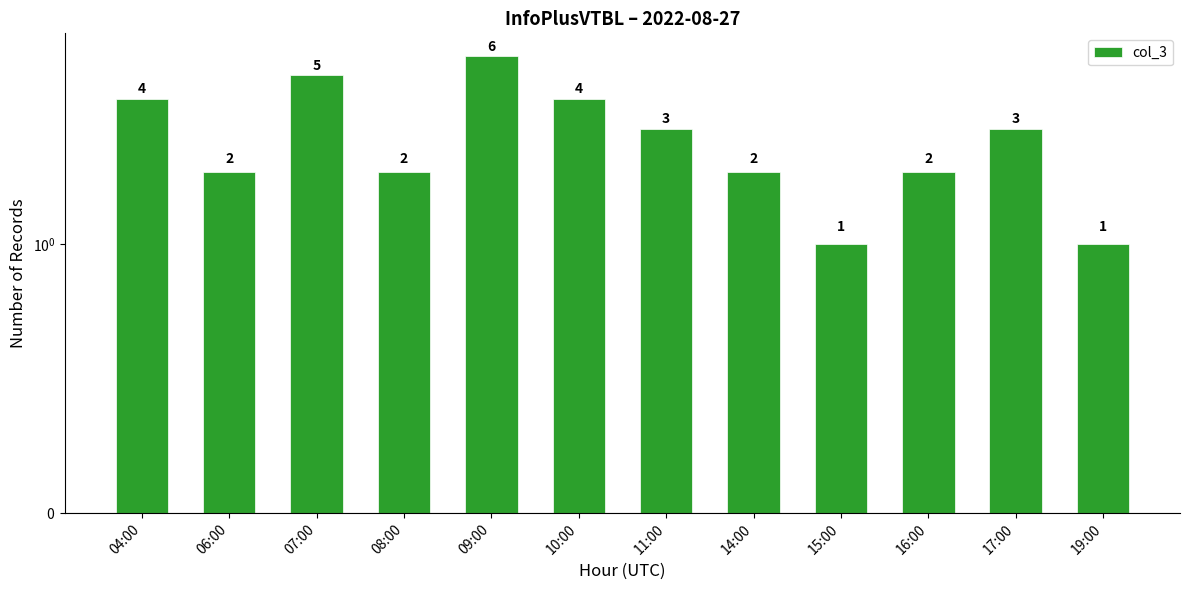

What is the average value?

3